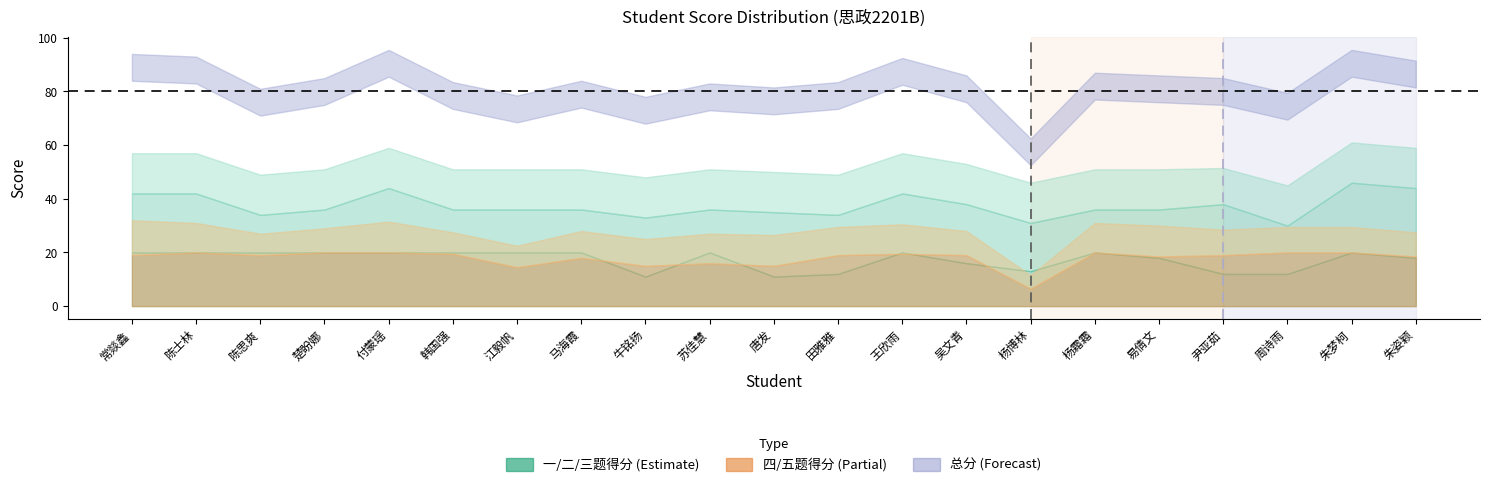

What is the spread (max minus min) of values at 杨博林?

52.5